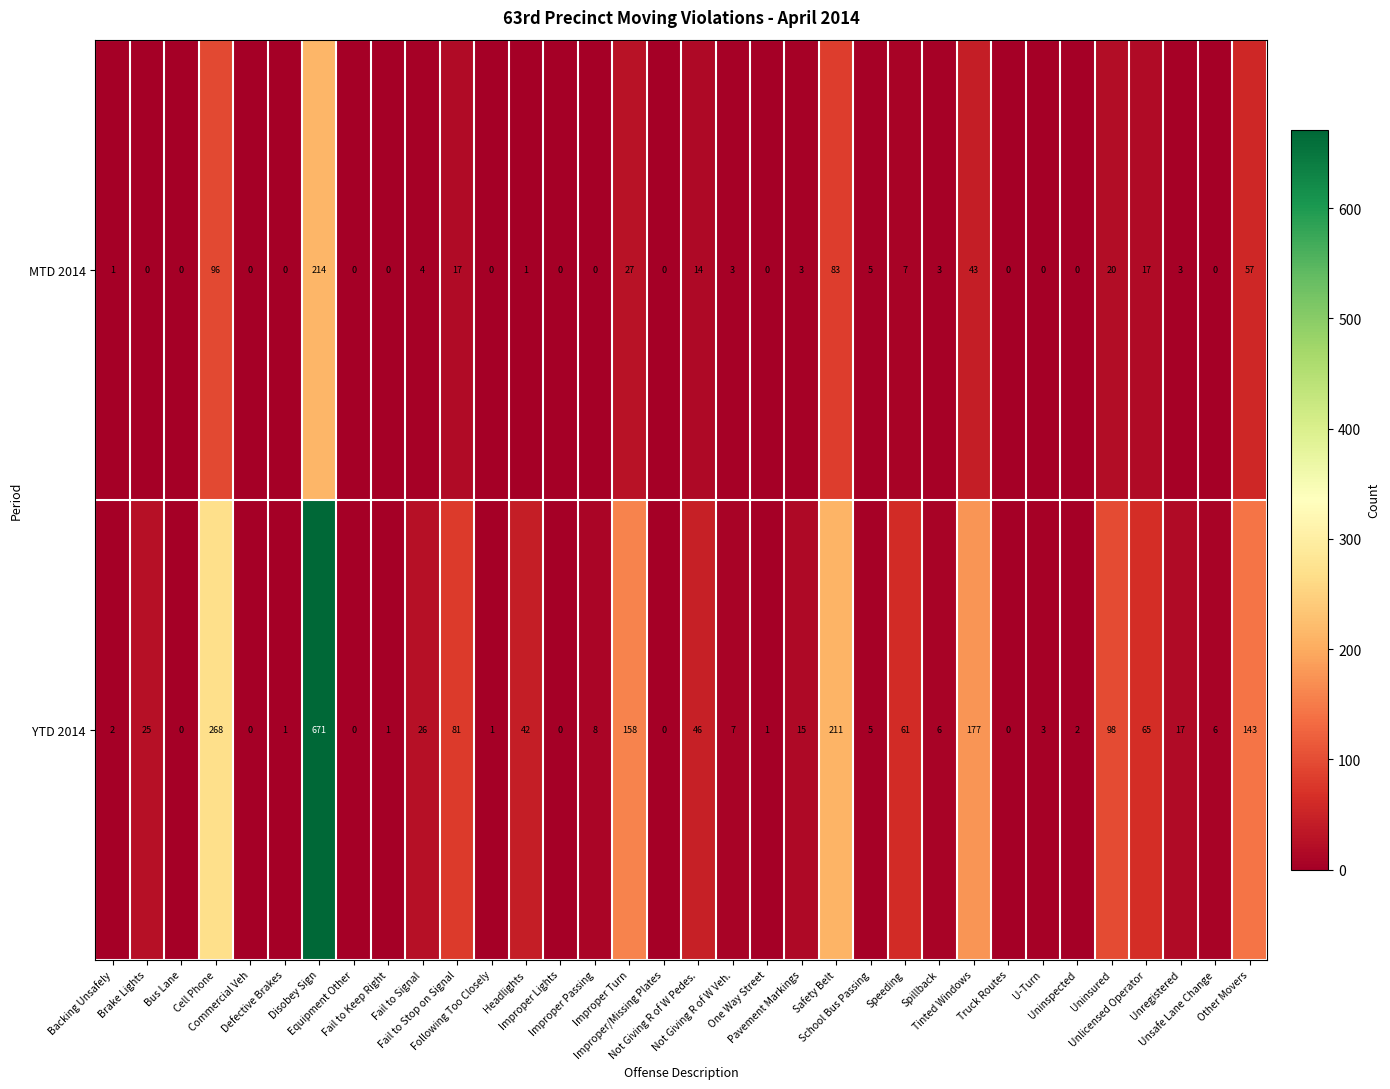

Which series has the largest range (max minus min)?

YTD 2014